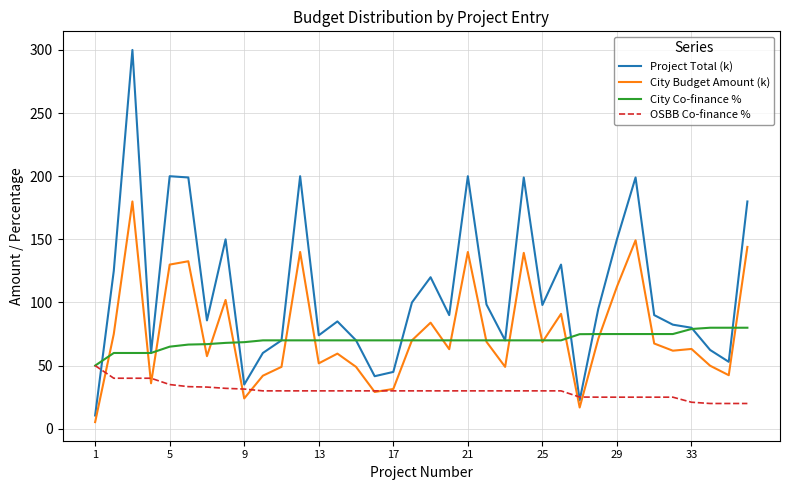

What is the sum of all Project Total (k) values?

3930.6